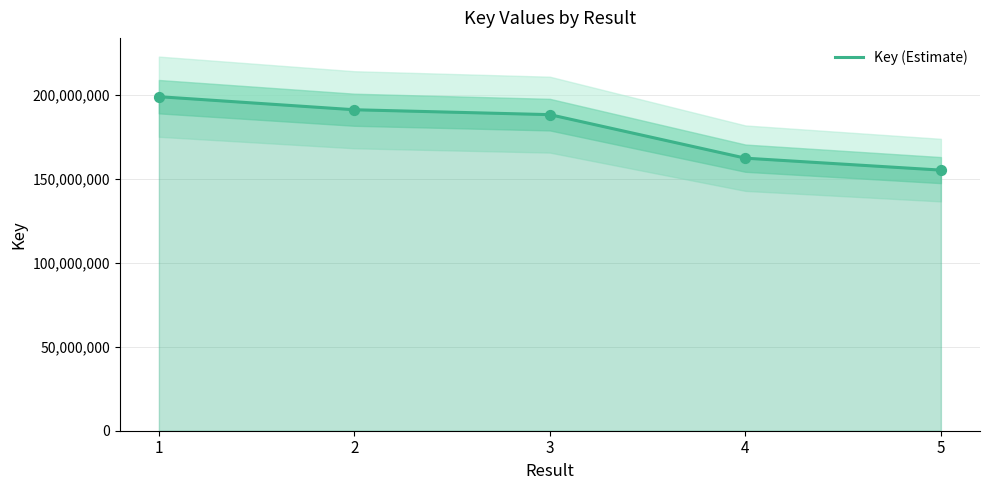

Between 3 and 4, which is larger?

3